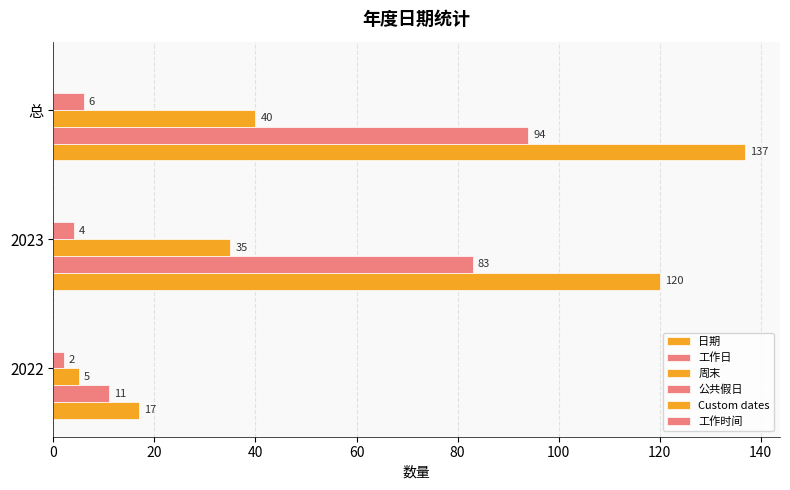

How many categories are shown in the chart?

3